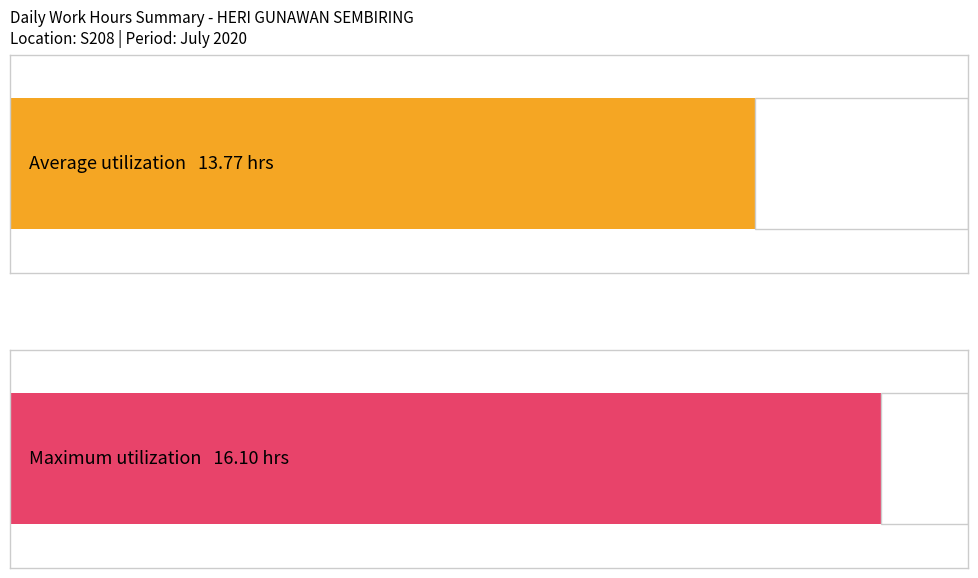

What is the greatest value displayed?

16.1